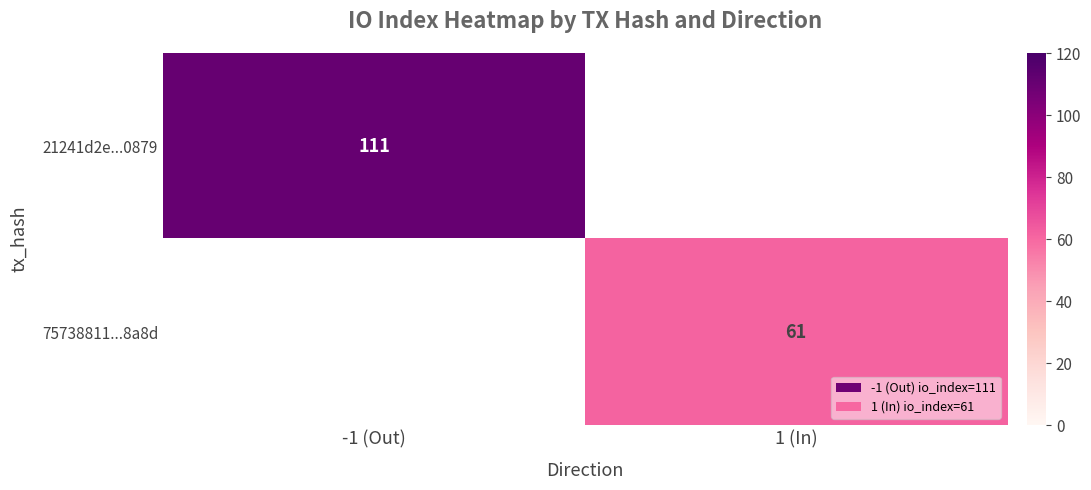

Which has a higher value, 1 (In) or -1 (Out)?

-1 (Out)